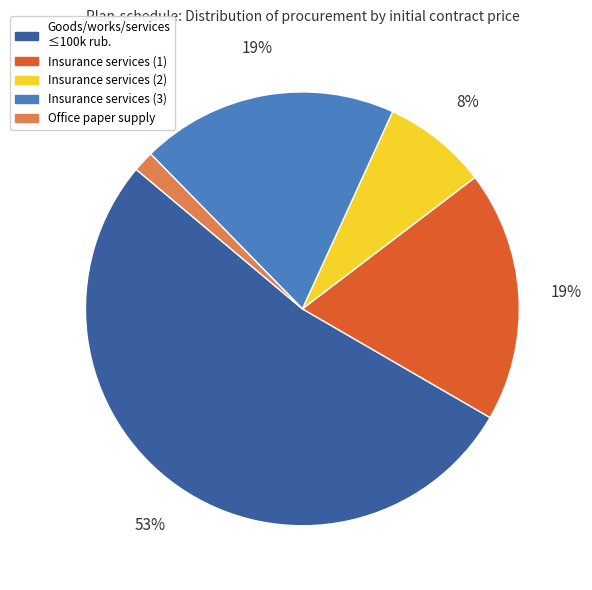

Count the number of slices in the pie.

5